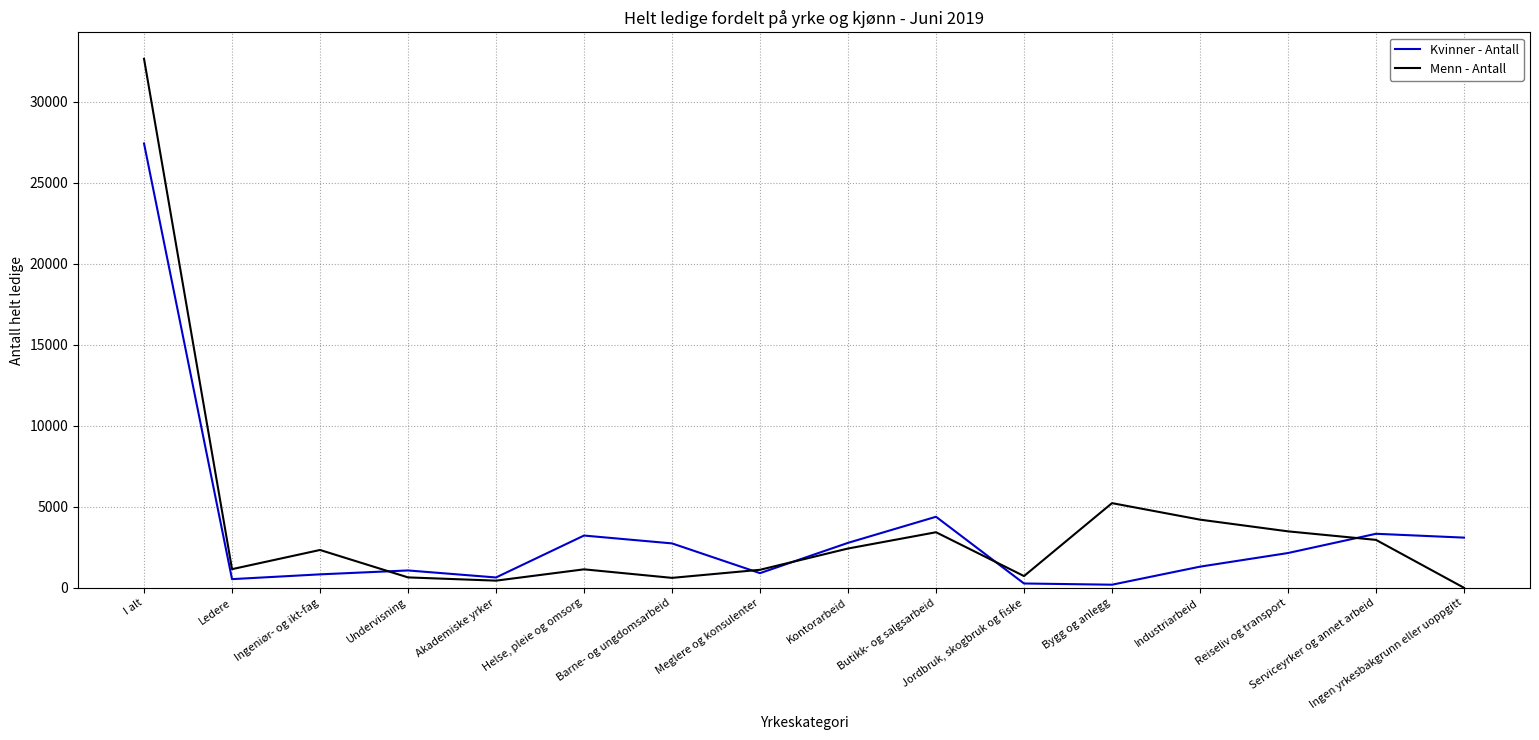

Is it true that Kvinner - Antall equals 903 at Meglere og konsulenter?

True